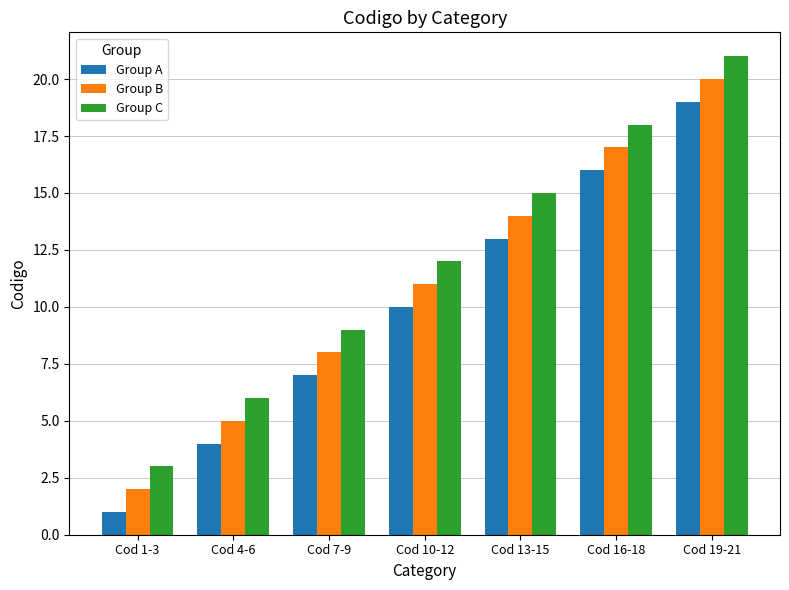

Which series has the largest total across all categories?

Group C